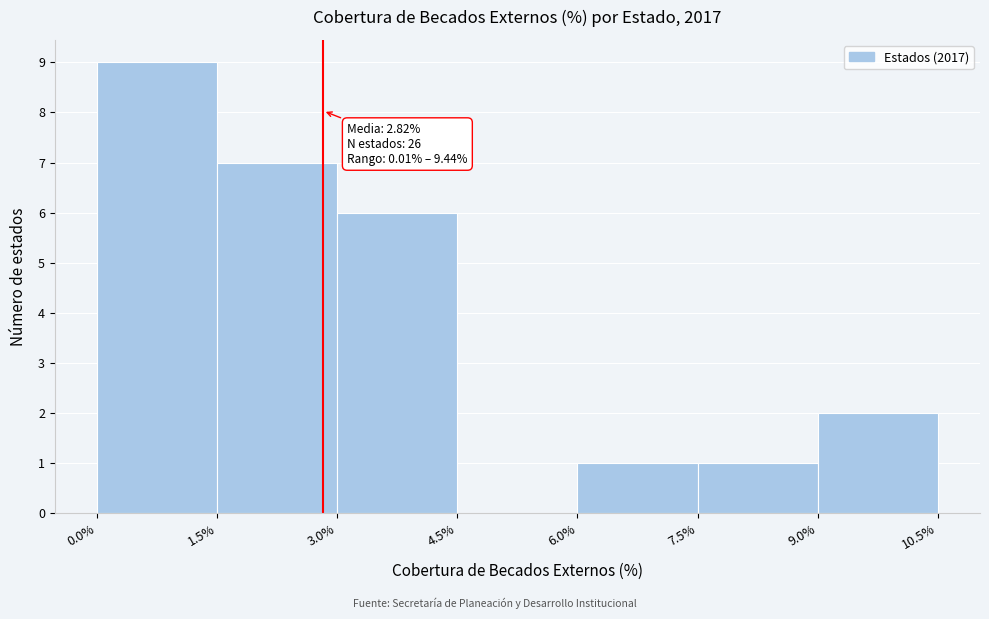

Which range on the x-axis has the tallest bar?

0.0% to 1.5%